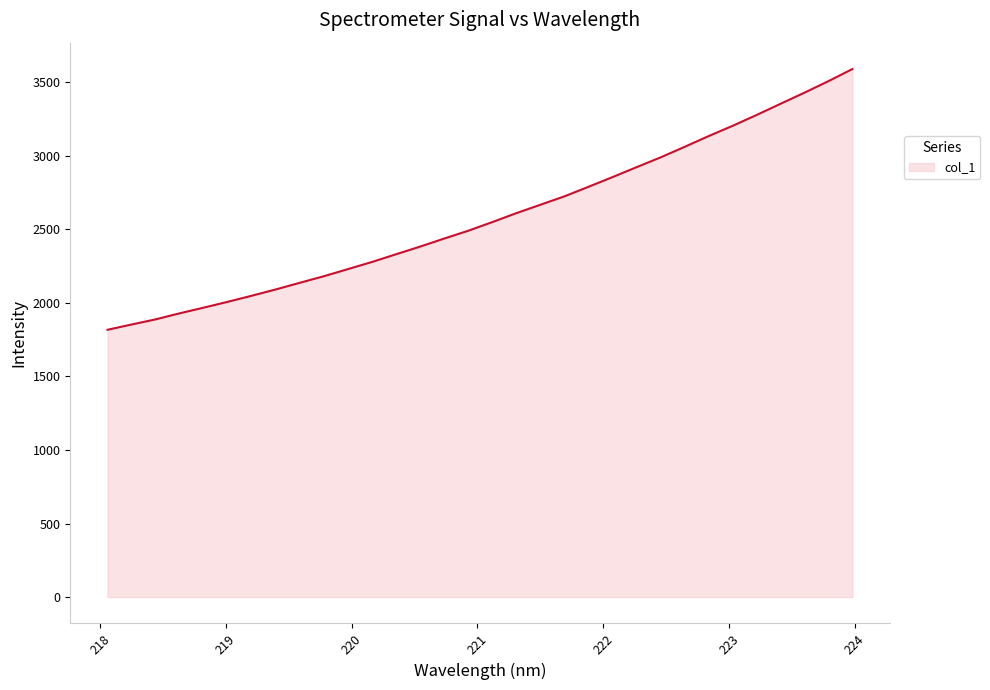

What is the maximum value shown in the chart?

3590.4